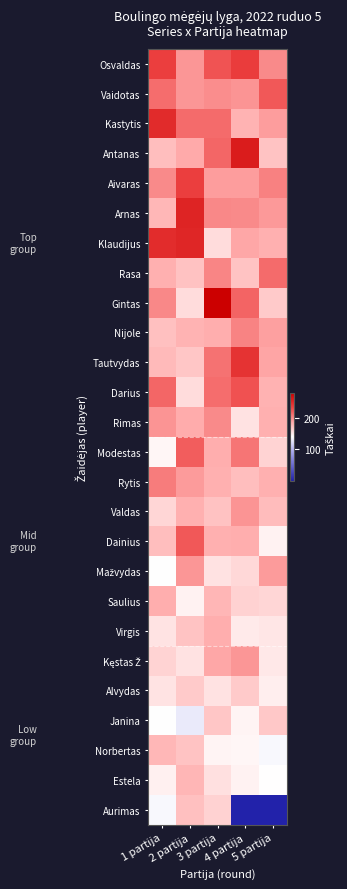

How many series are shown in this chart?

26